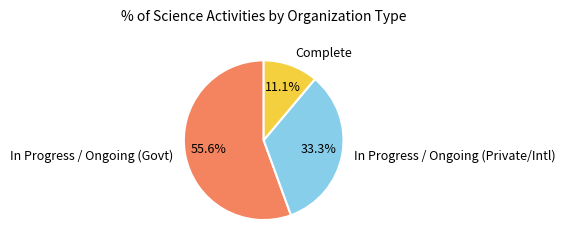

To the nearest percent, what is the average slice percentage?

33%